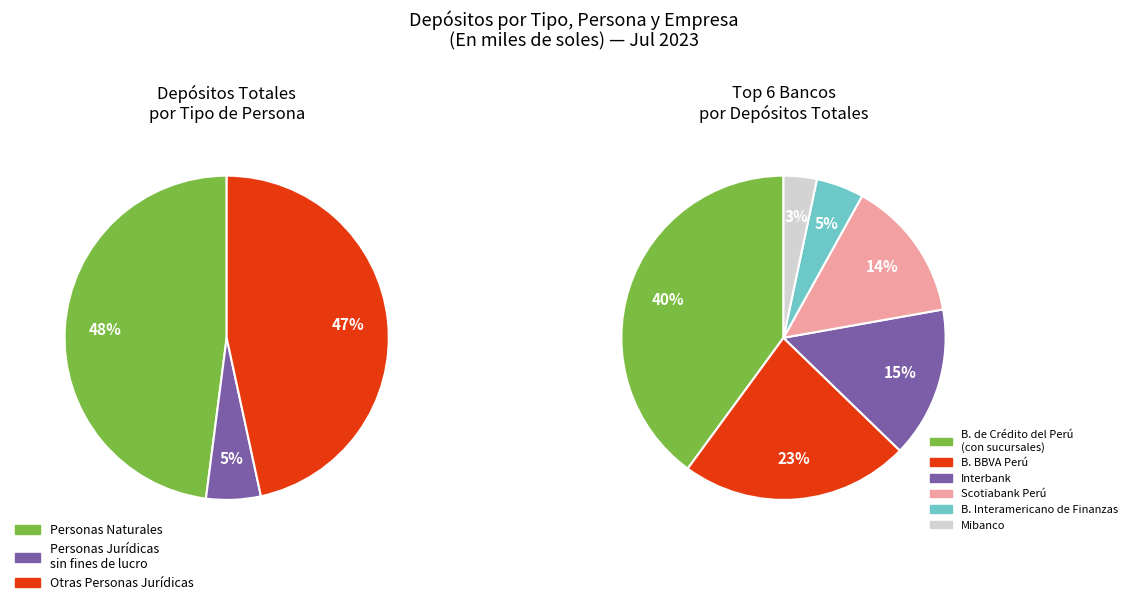

The Alfin Banco slice represents 0% of the pie. True or false?

True